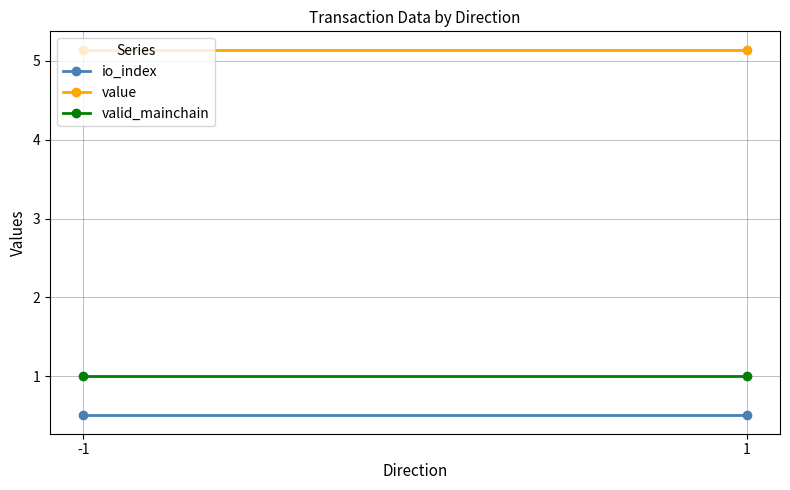

What is the value of the valid_mainchain point at the 2nd from the left?

1.0